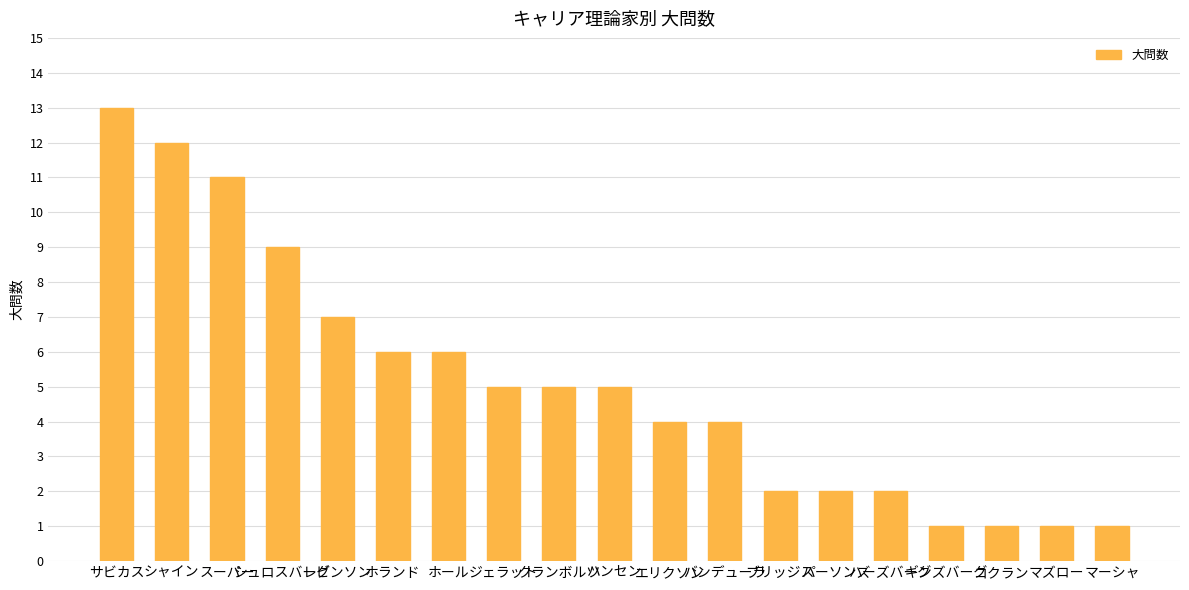

Reading right to left, what are all the values shown in this chart?

1	1	1	1	2	2	2	4	4	5	5	5	6	6	7	9	11	12	13